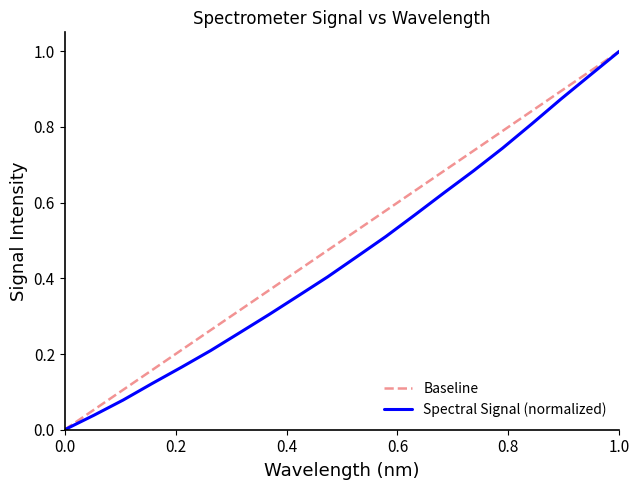

What is the maximum value for Spectral Signal (normalized)?

1.0